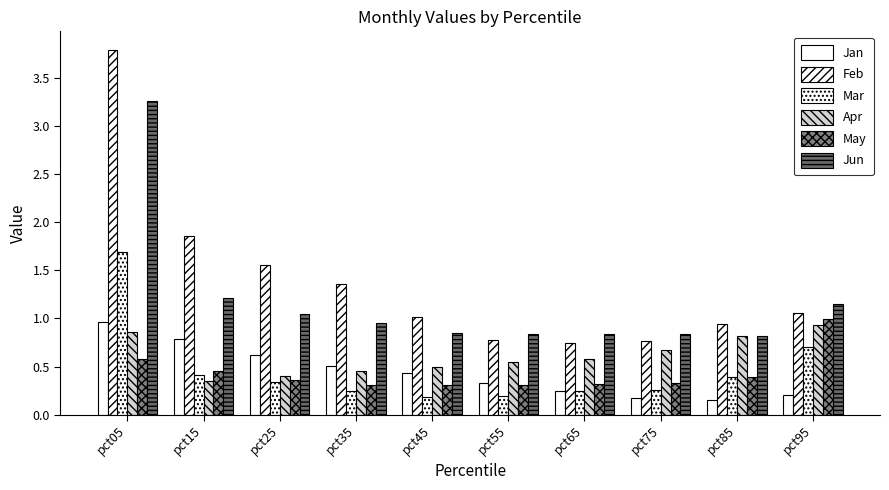

How many categories are shown in the chart?

10